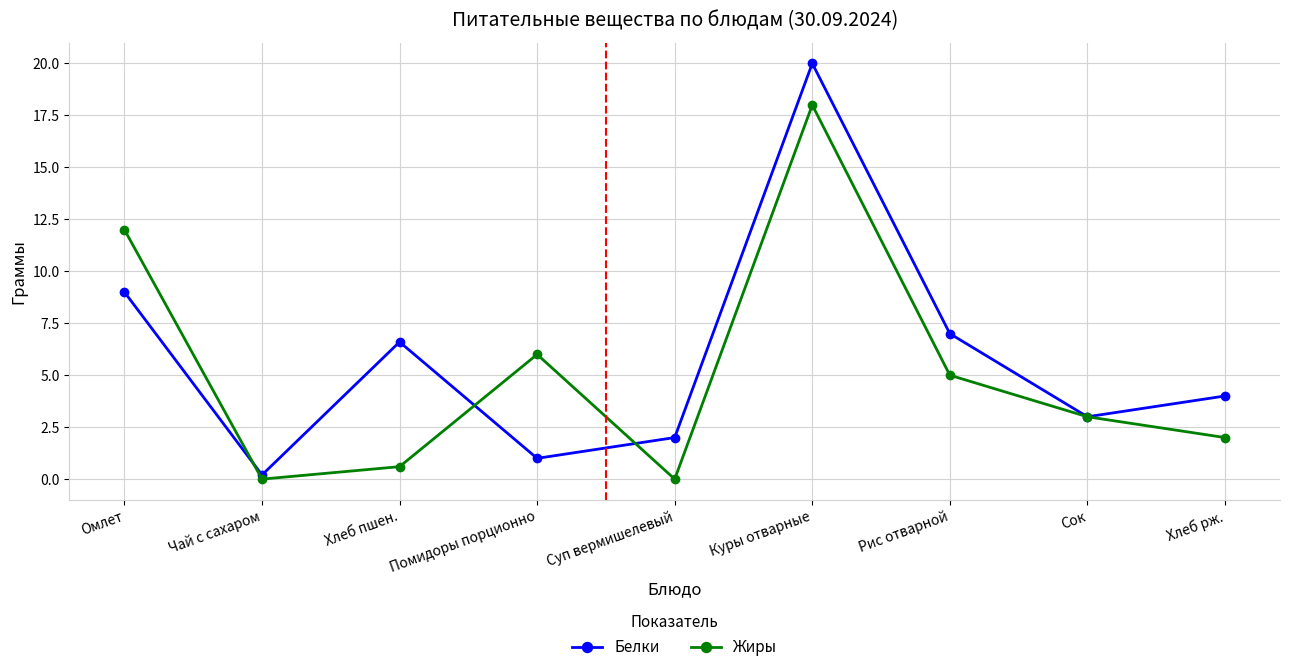

At Суп вермишелевый, list the series in order from smallest to largest.

Жиры, Белки